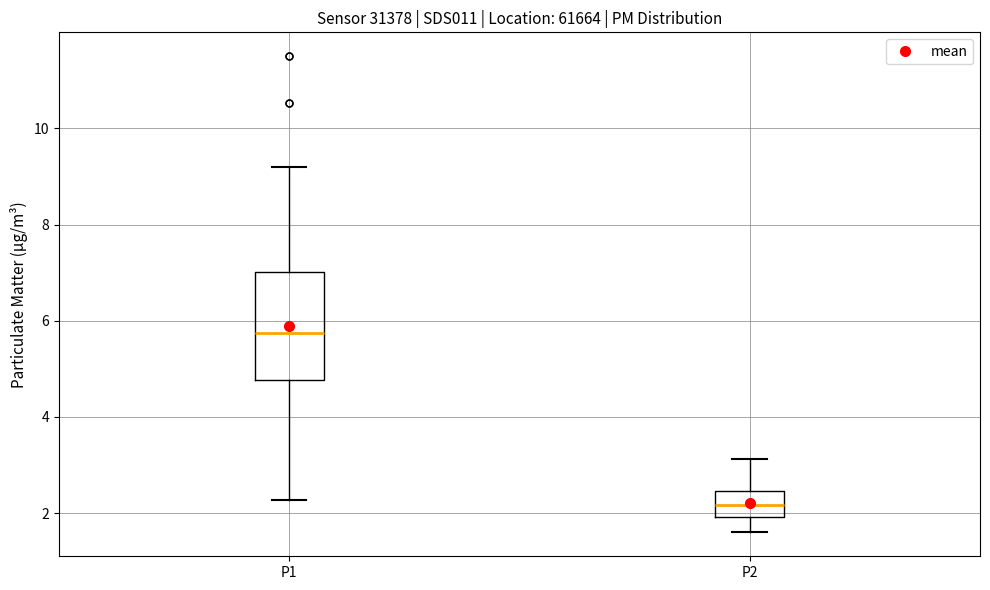

Where does the median line of the box for P2 sit on the y-axis? The values are not printed on the chart, so give them approximately, as read against the axis.

2.2